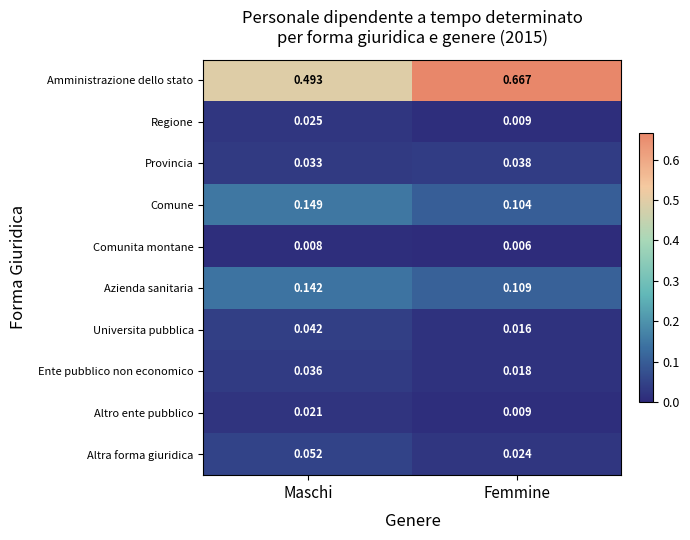

Rank the categories by Amministrazione dello stato value from highest to lowest.

Femmine, Maschi